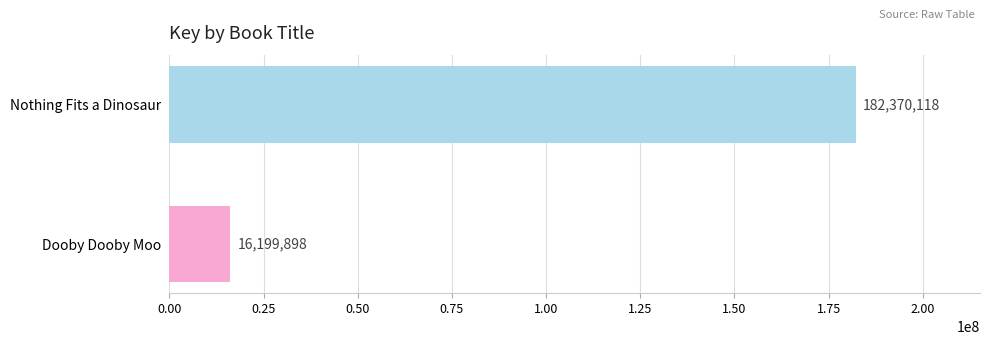

Which label corresponds to the smallest value in the chart?

Dooby Dooby Moo